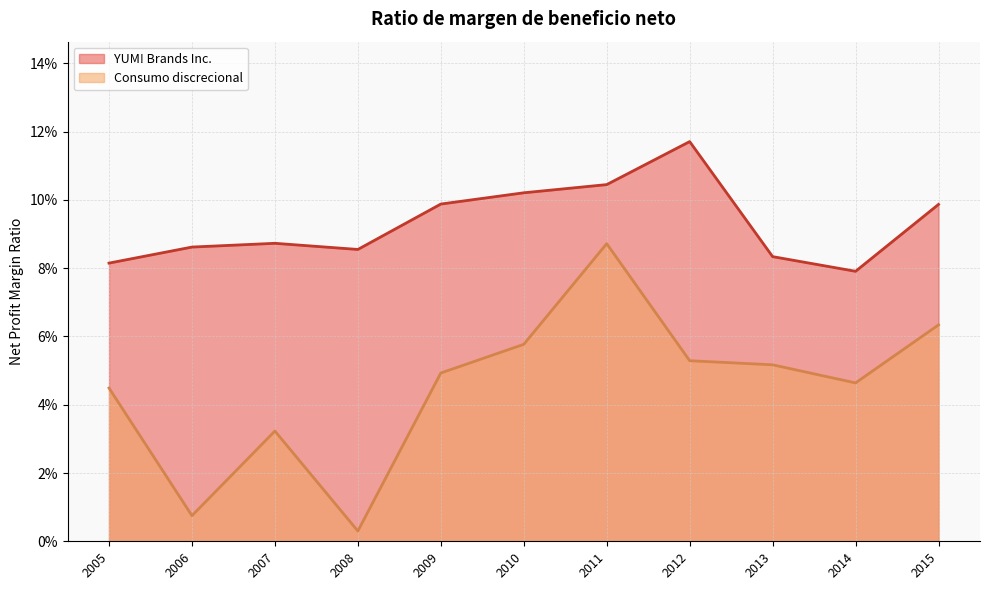

Between 2011 and 2015, which is larger?

2011